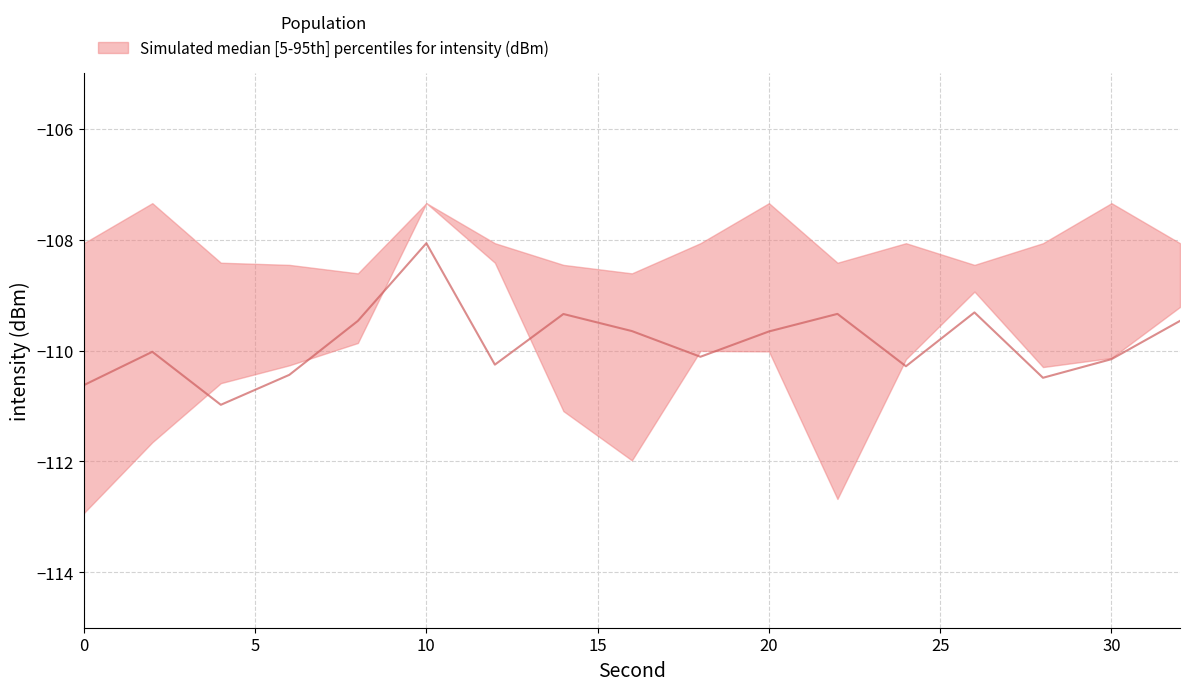

Rank the series at 18 from highest to lowest value.

p95, p5, median